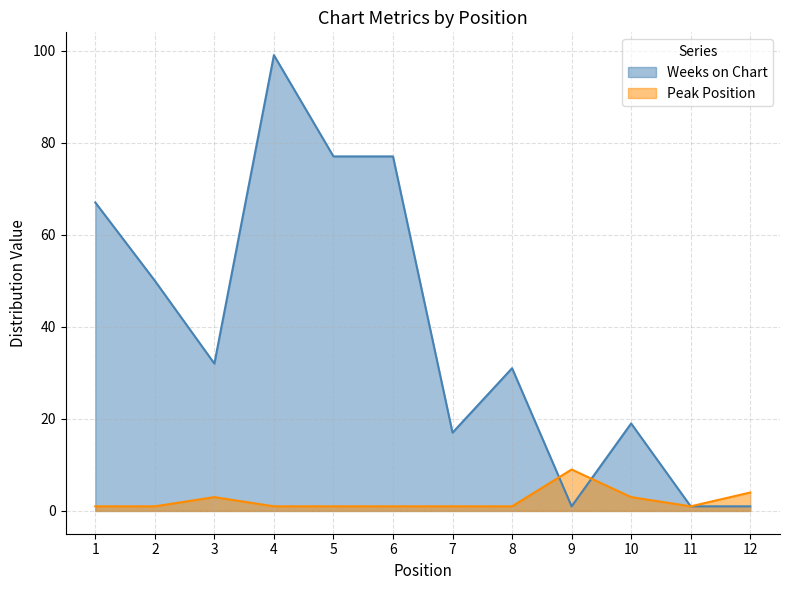

Read the Peak Position value at 3.

3